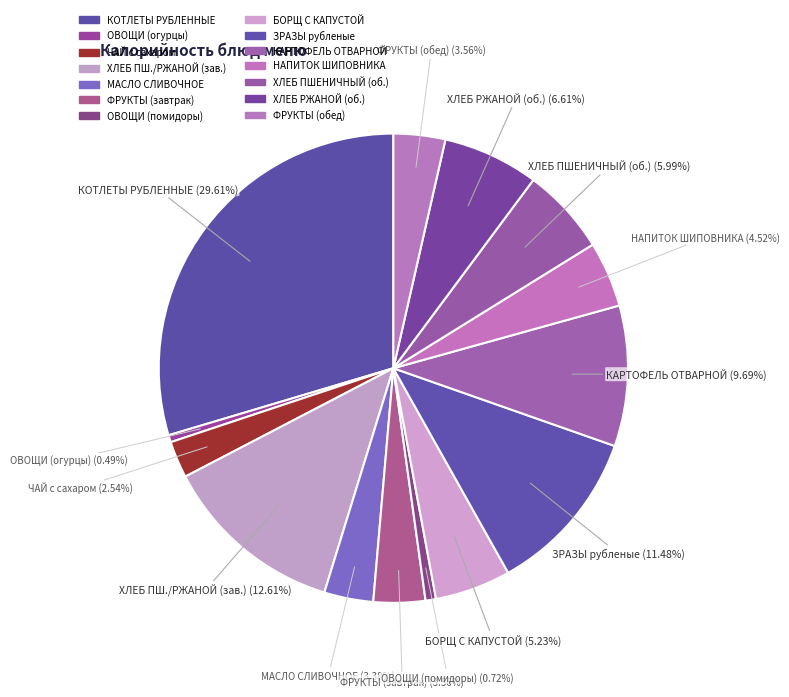

To the nearest percent, what is the difference between the largest and smallest slice percentages?

29%